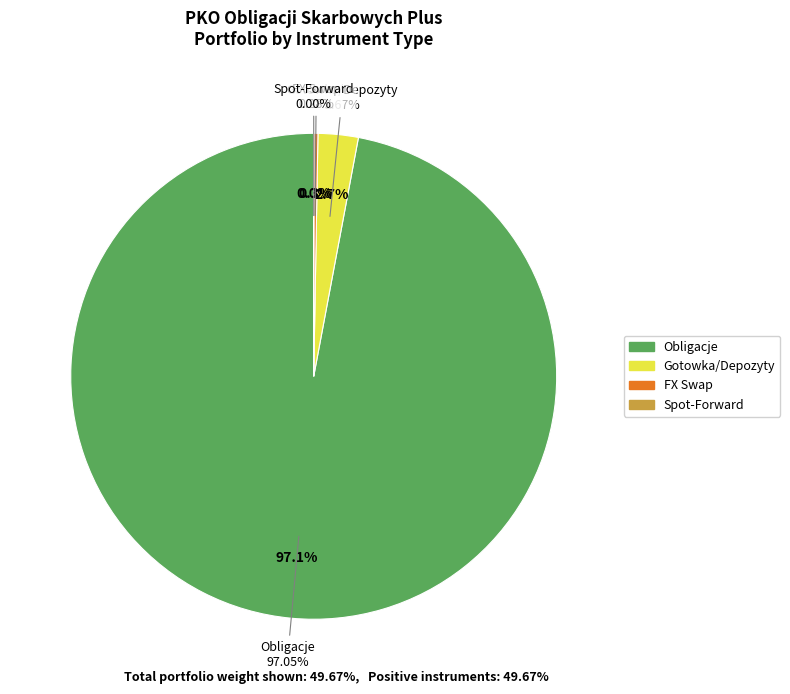

How much of the chart is everything except Gotowka/Depozyty?

97.3%